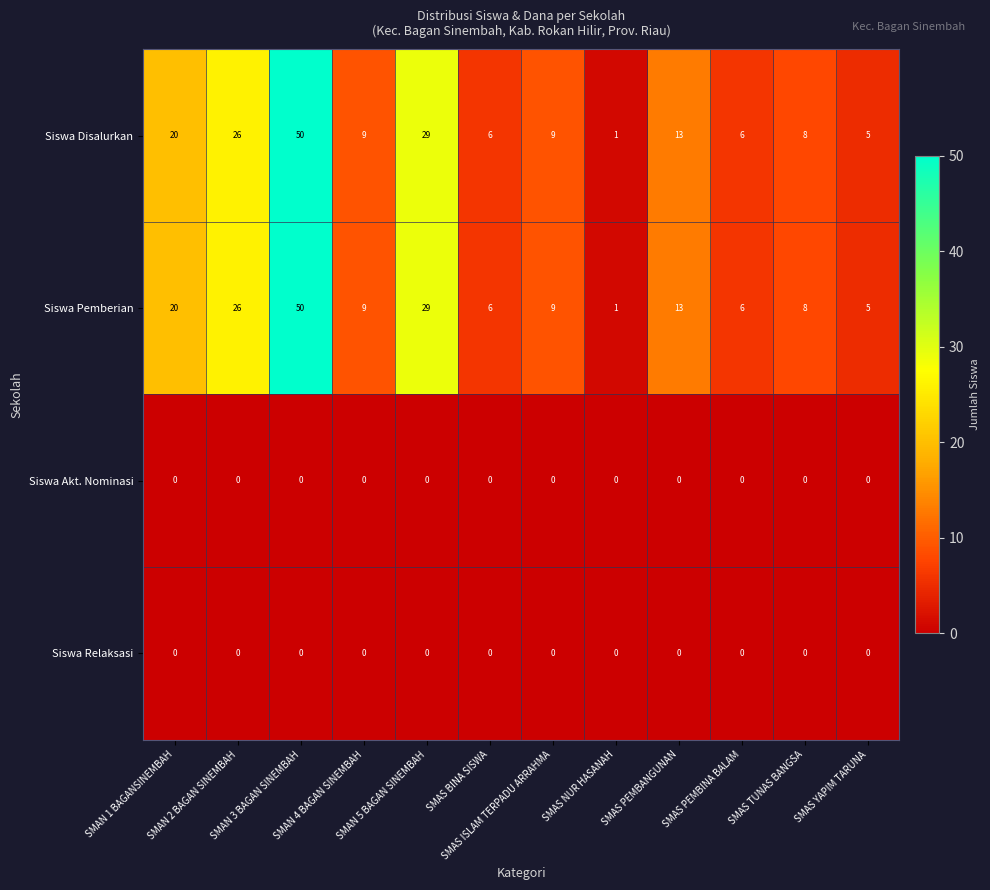

What is the difference between the maximum and minimum values in the Siswa Pemberian series?

49